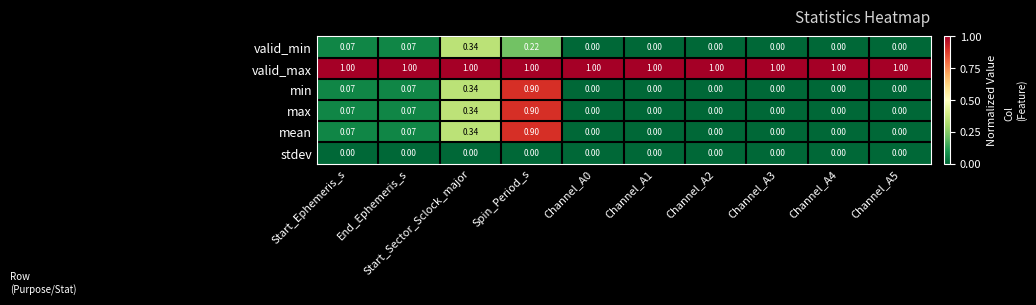

At which category is the sum across all series the highest?

Spin_Period_s